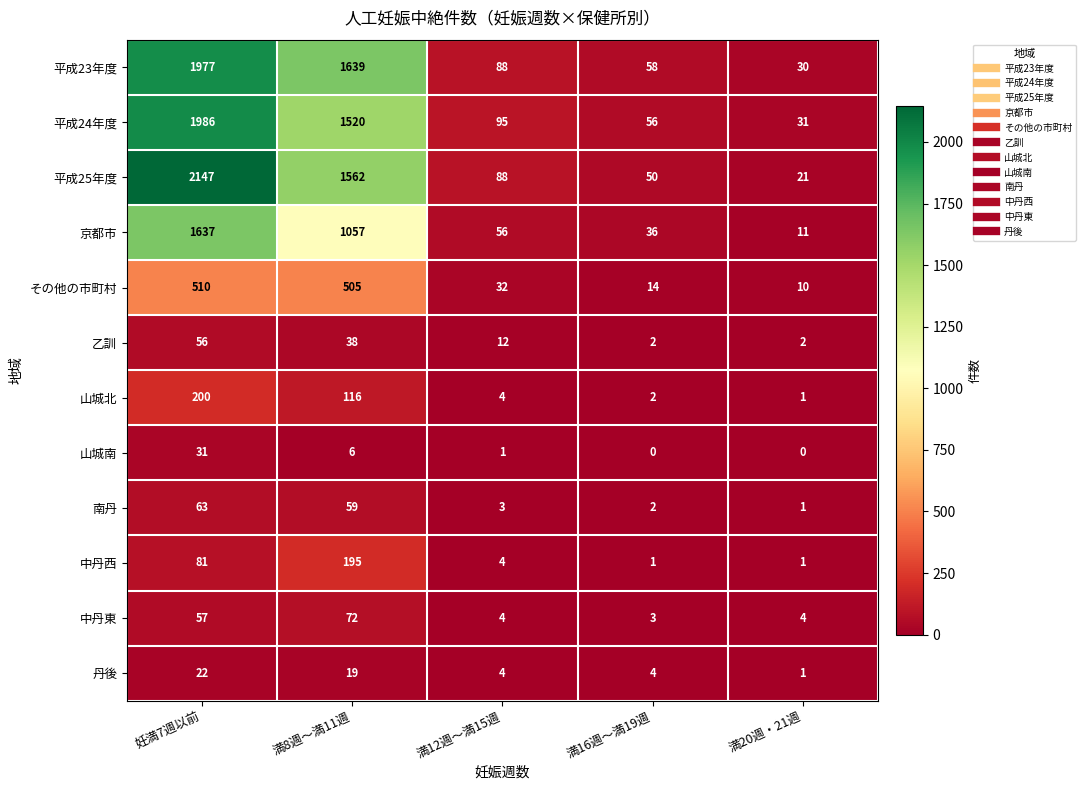

Where is 平成24年度 nearest to the value 1008?

満8週～満11週